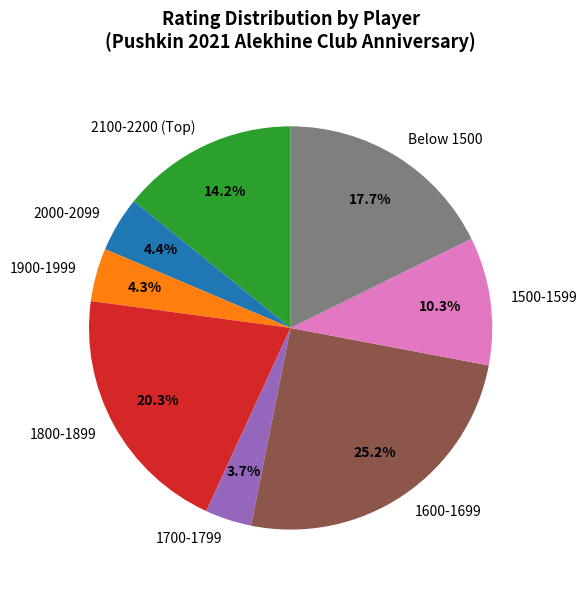

Between 1500-1599 and 1600-1699, which is larger?

1600-1699